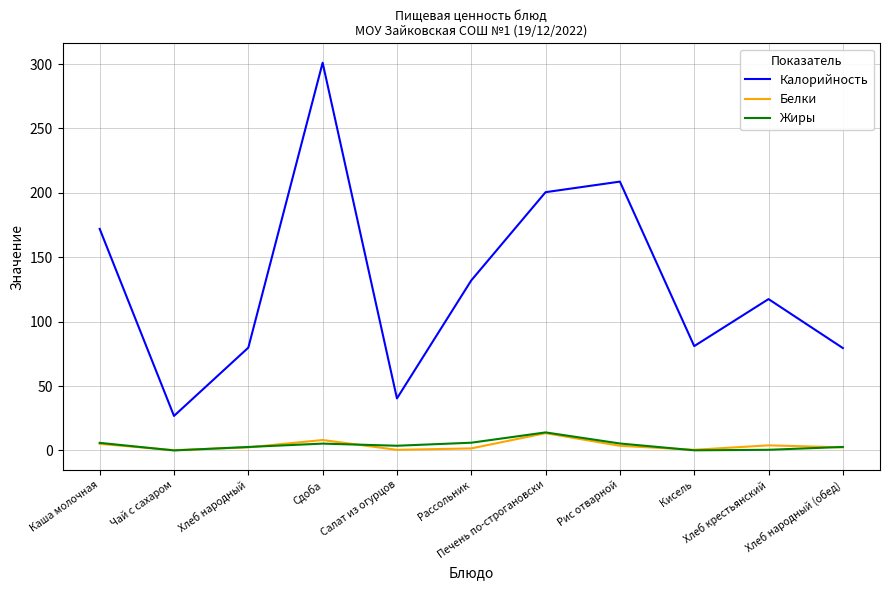

What are all the series names shown in the legend?

Калорийность, Белки, Жиры